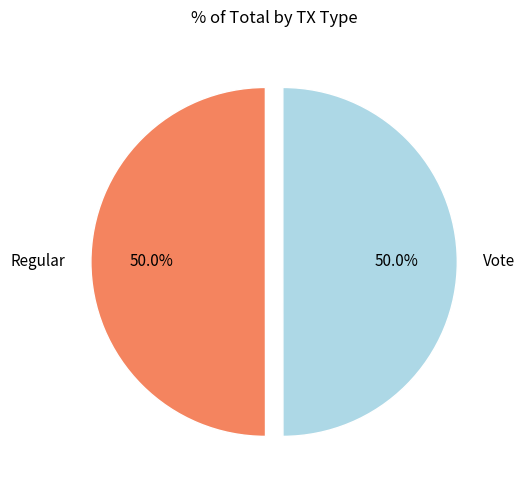

What percentage do Vote and Regular together represent?

100.0%